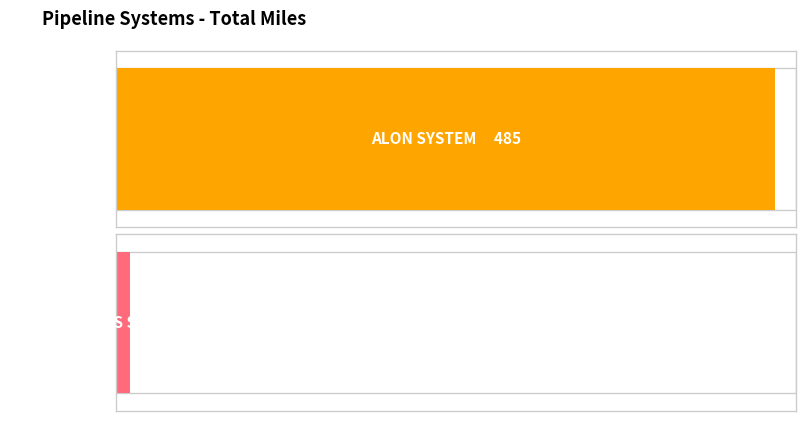

The value at WOODS CROSS SYSTEM is 9.8. True or false?

True